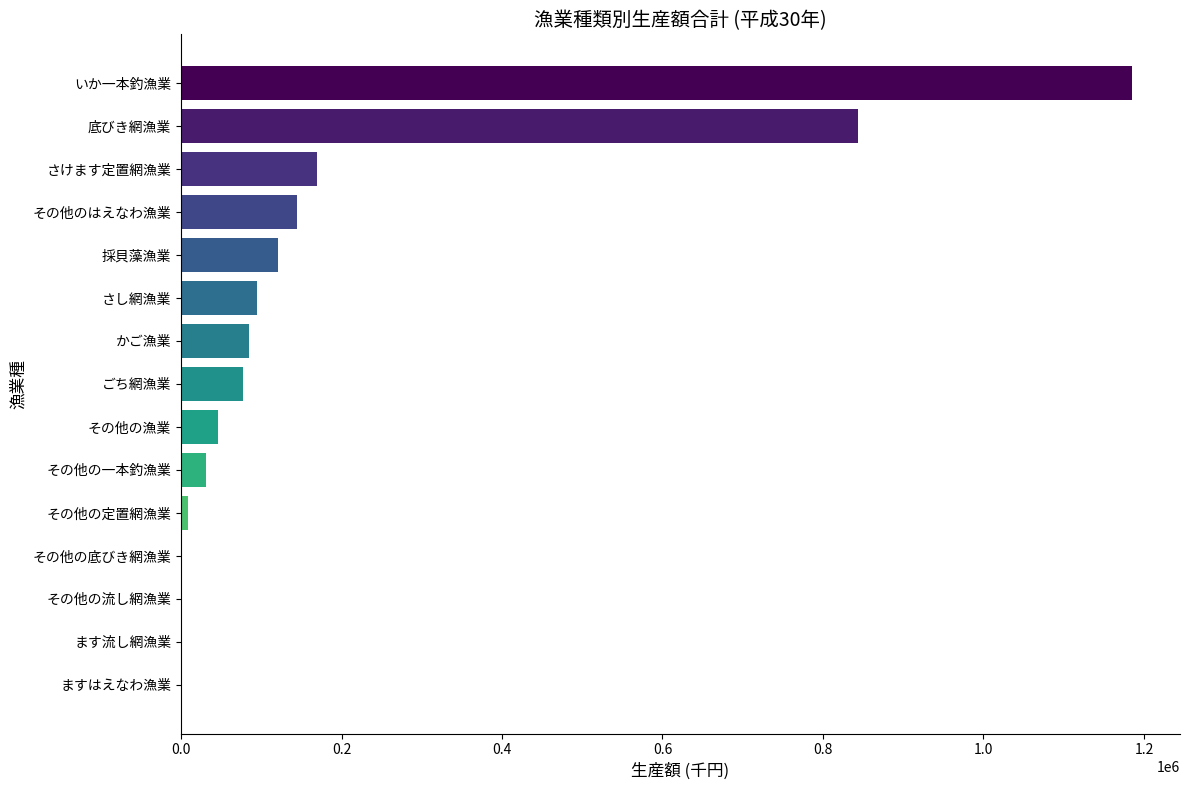

Which label corresponds to the largest value in the chart?

いか一本釣漁業